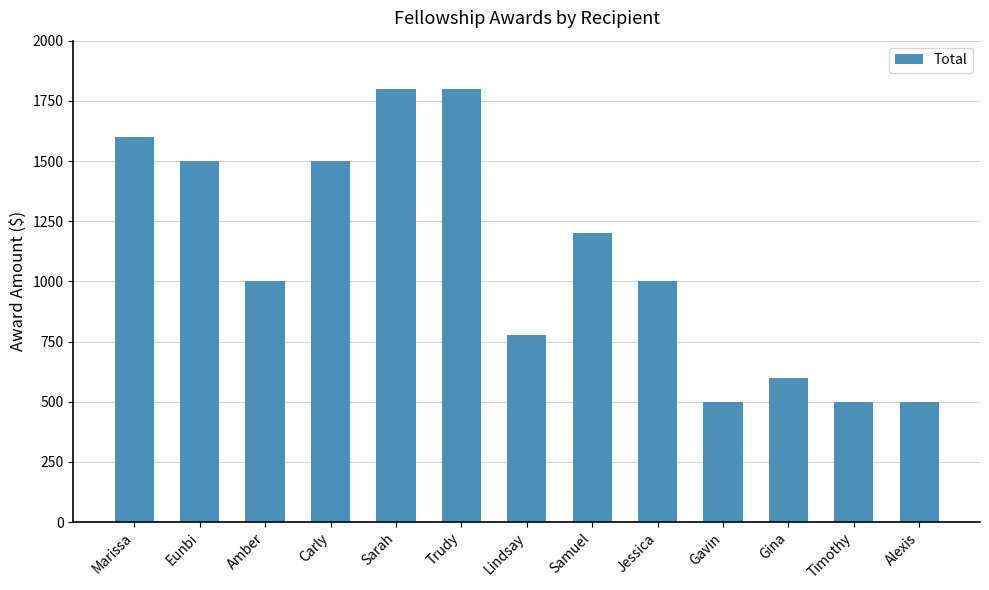

How many categories are shown in the chart?

13